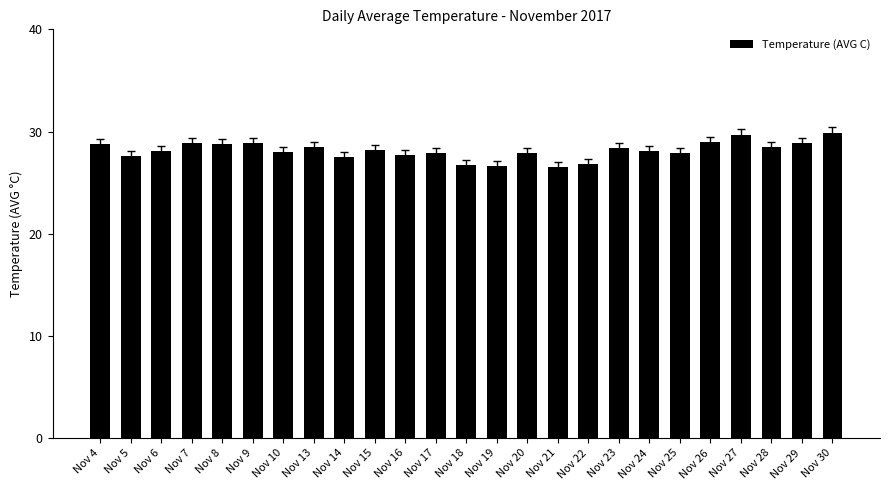

What is the difference between the maximum and minimum values?

3.4